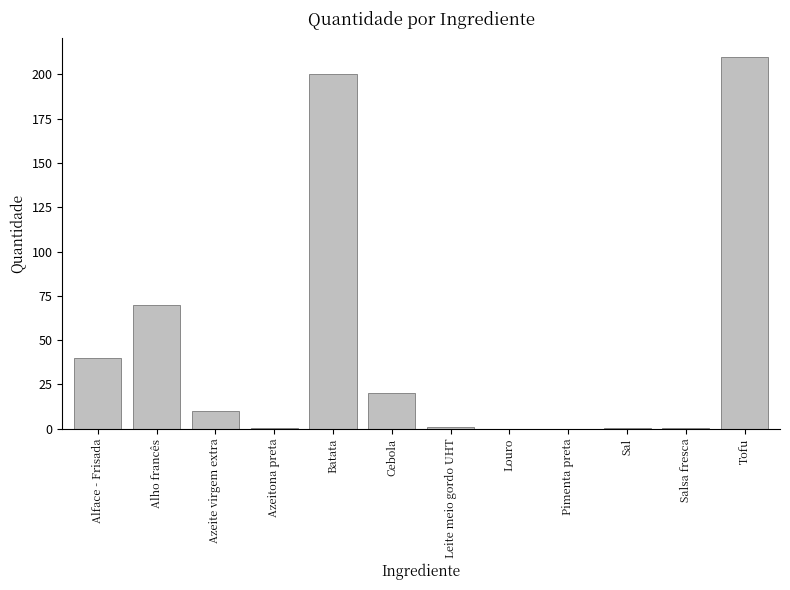

Is it true that the value at Alho francês is 70.0?

True